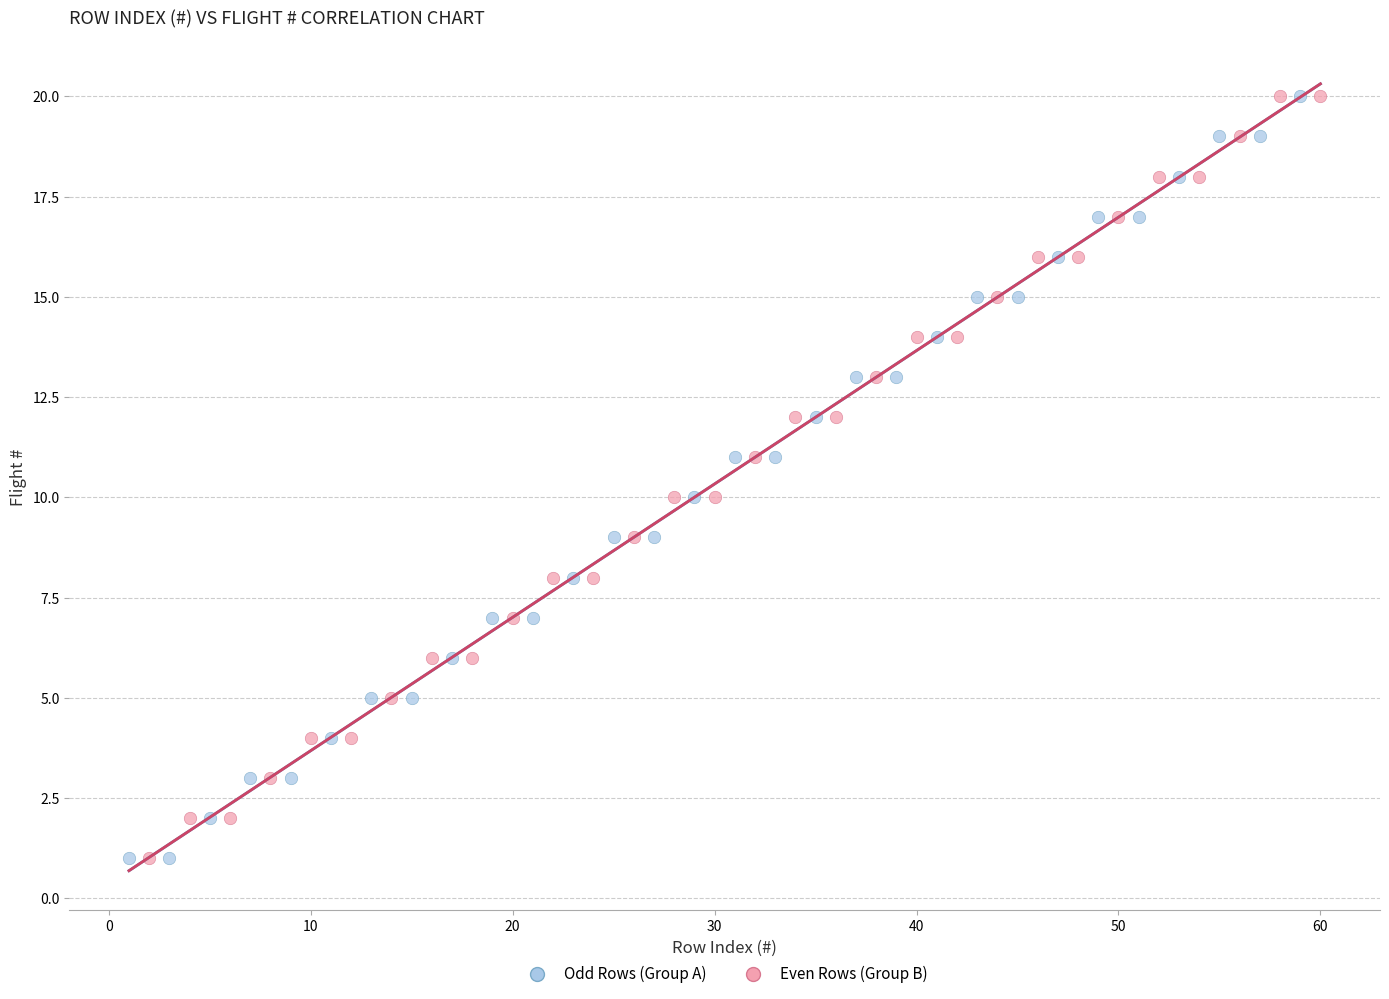

What are all the series names shown in the legend?

Odd Rows (Group A), Even Rows (Group B)